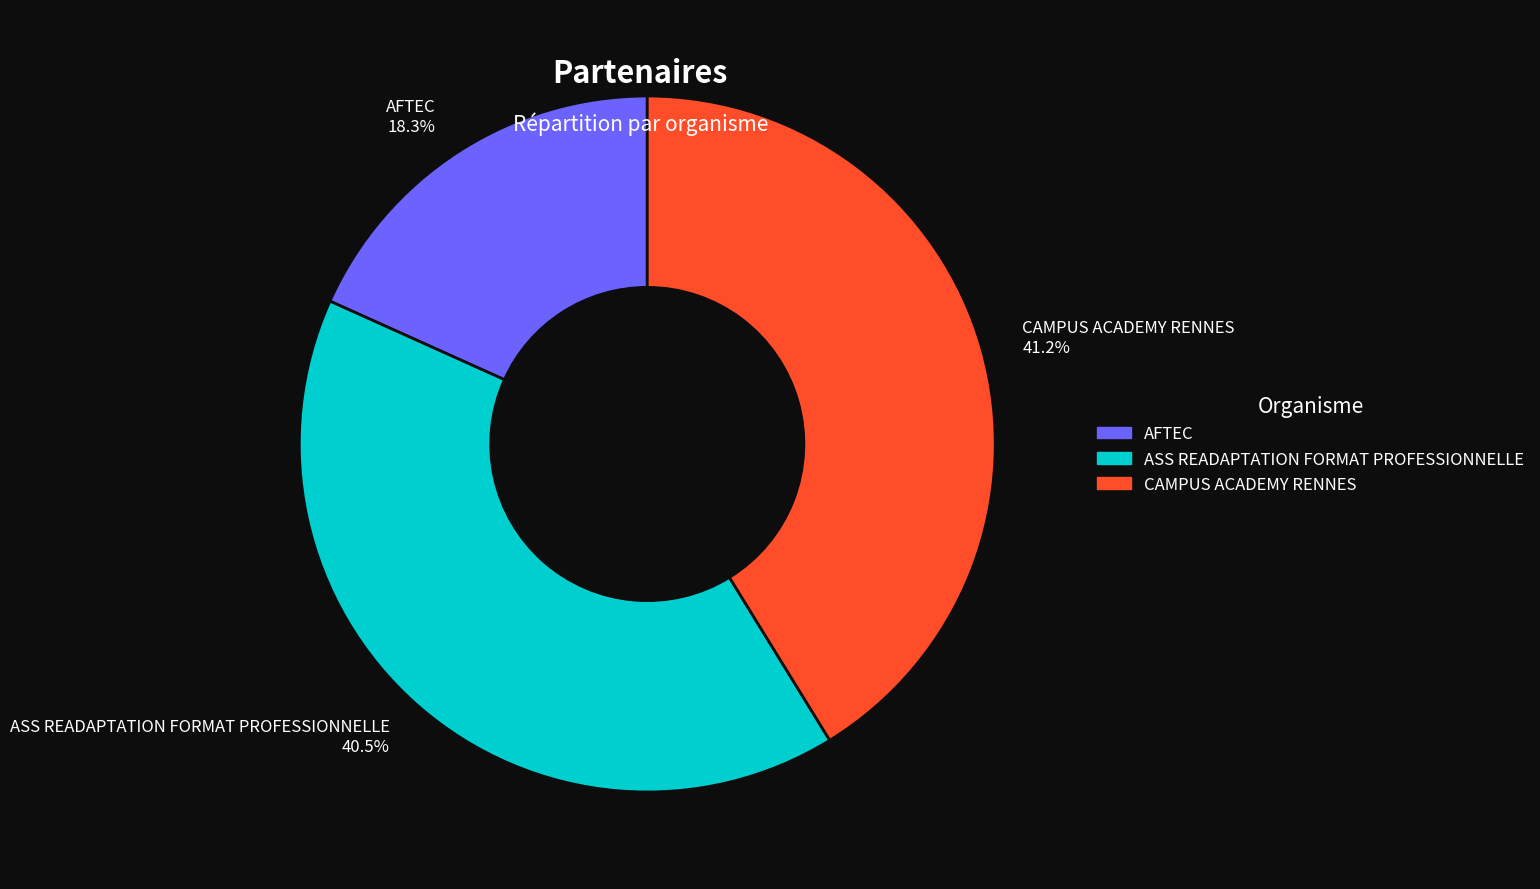

To the nearest percent, what is the difference between the largest and smallest slice percentages?

23%